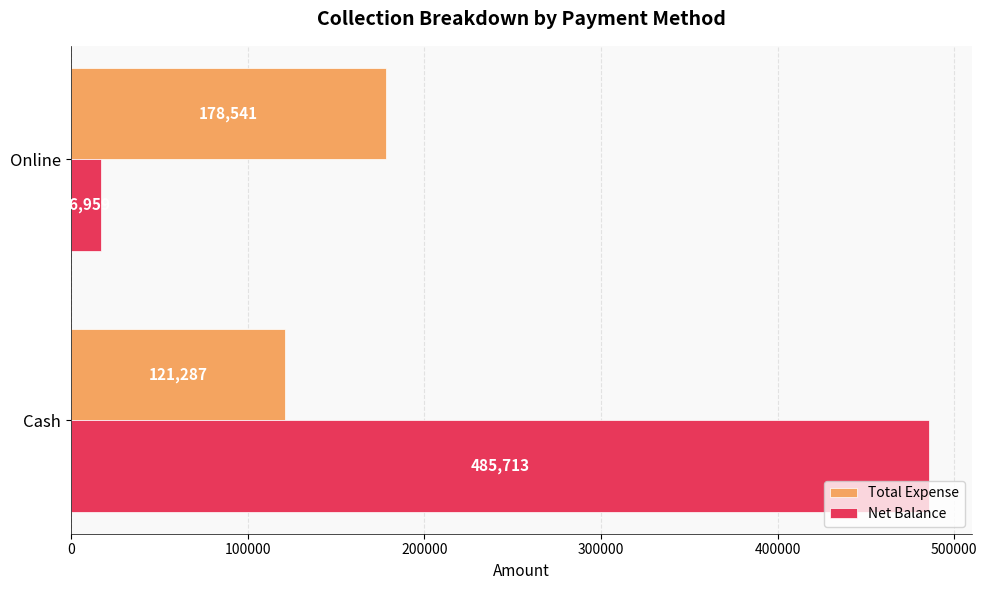

At how many categories does at least one series exceed 192439?

1